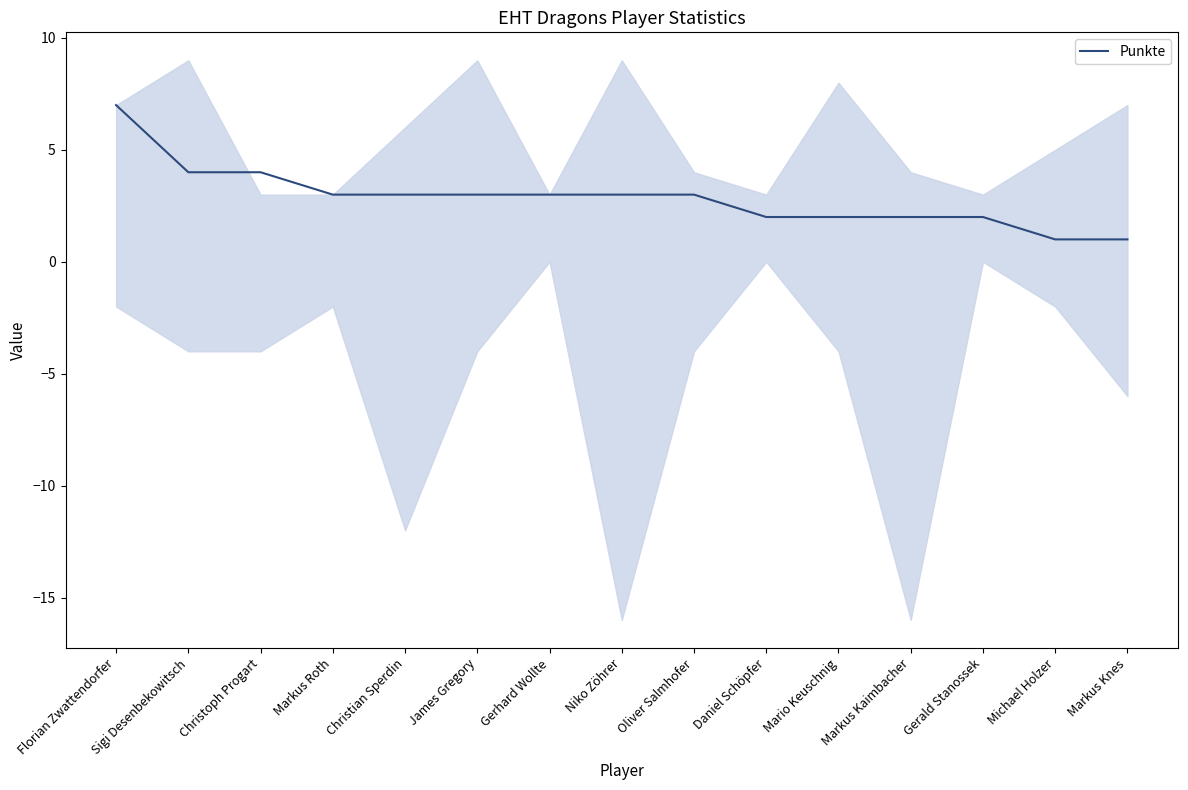

Reading left to right, list all the values displayed in this chart.

7	4	4	3	3	3	3	3	3	2	2	2	2	1	1